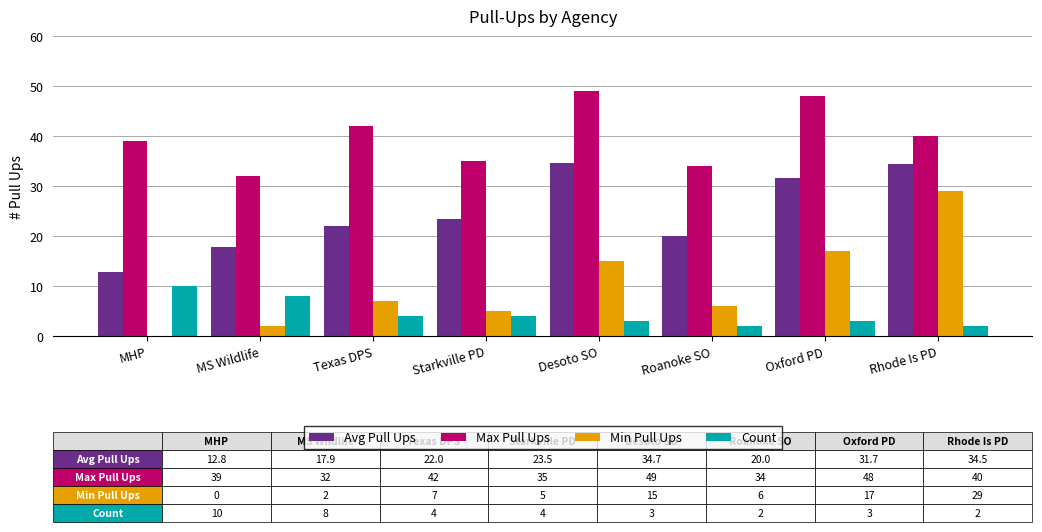

Read the Max Pull Ups value at MS Wildlife.

32.0